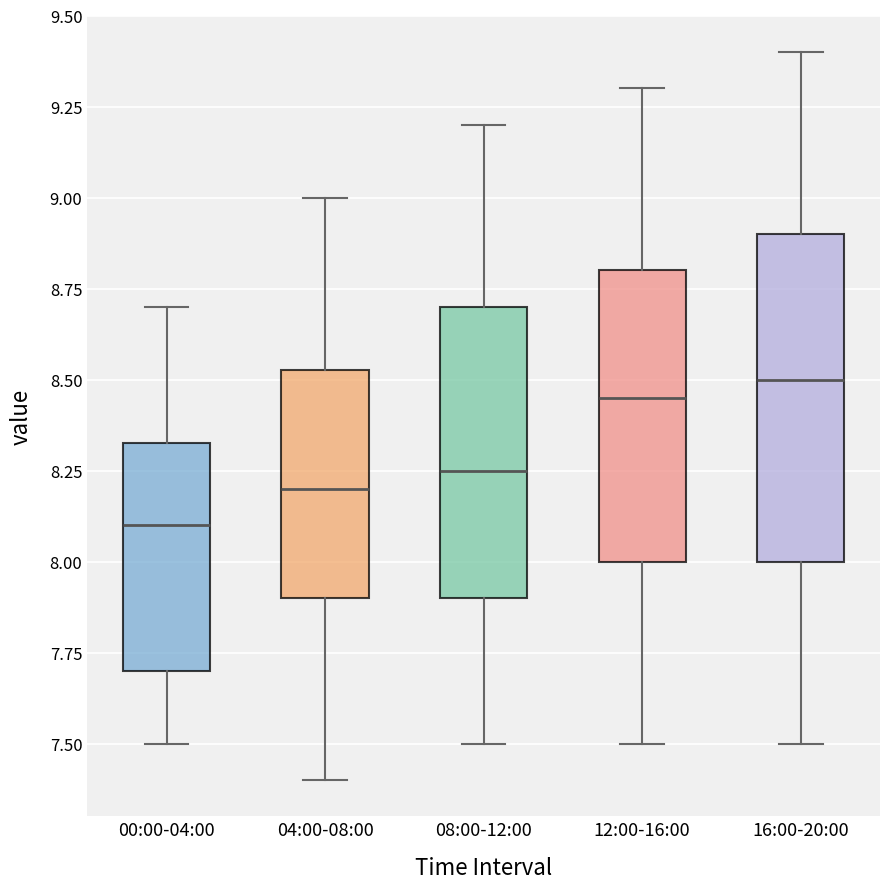

Reading left to right, read every box against the y-axis: the position of its median line, the range the box covers, and the ends of its whiskers. The values are not printed on the chart, so give them approximately, as read against the axis.

00:00-04:00: median 8.10, box 7.70 to 8.35, whiskers 7.50 to 8.70
04:00-08:00: median 8.20, box 7.90 to 8.55, whiskers 7.40 to 9.00
08:00-12:00: median 8.25, box 7.90 to 8.70, whiskers 7.50 to 9.20
12:00-16:00: median 8.45, box 8.00 to 8.80, whiskers 7.50 to 9.30
16:00-20:00: median 8.50, box 8.00 to 8.90, whiskers 7.50 to 9.40